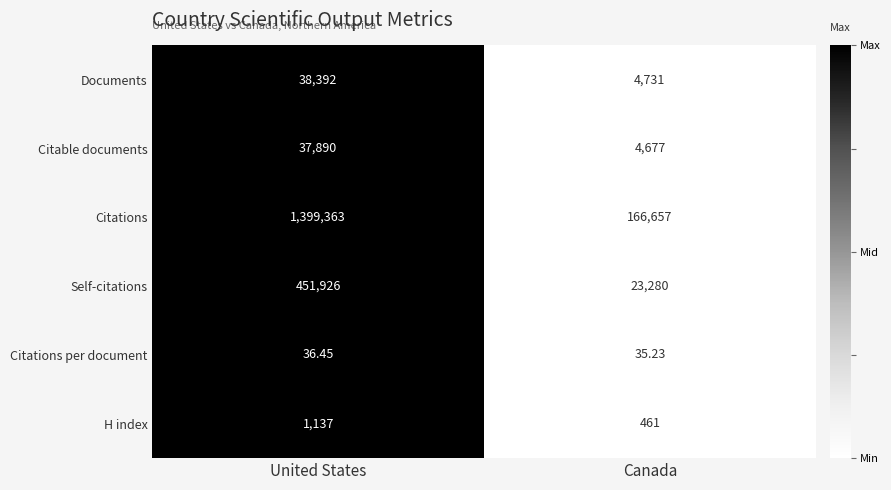

At which category is the sum across all series the highest?

United States